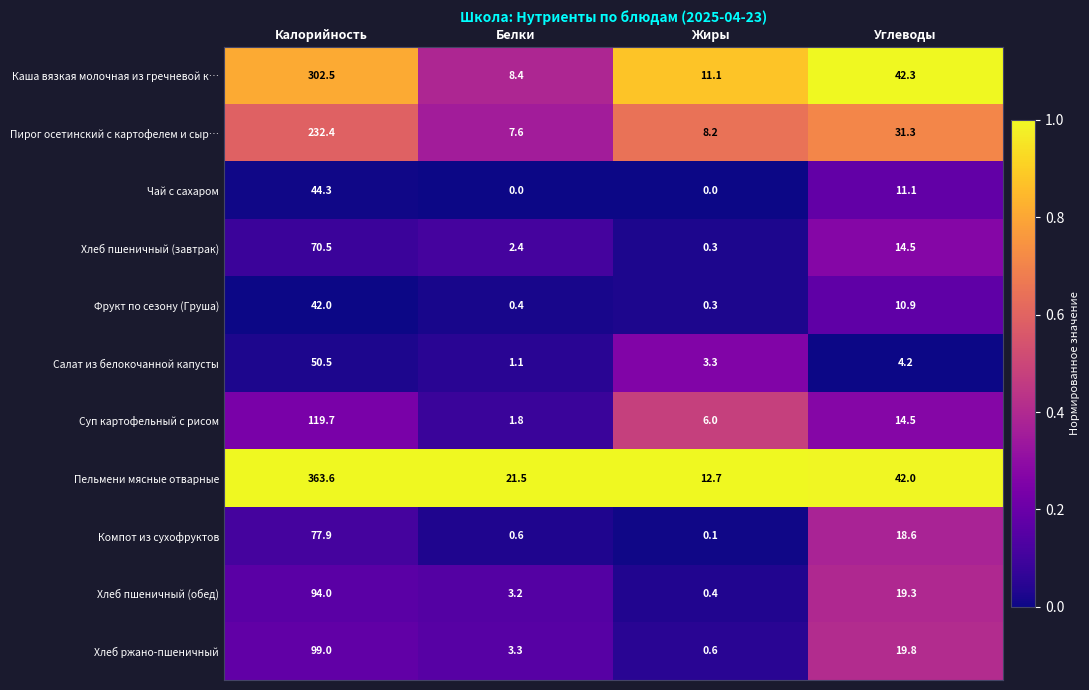

What is the difference between the Компот из сухофруктов values at Белки and Углеводы?

18.0